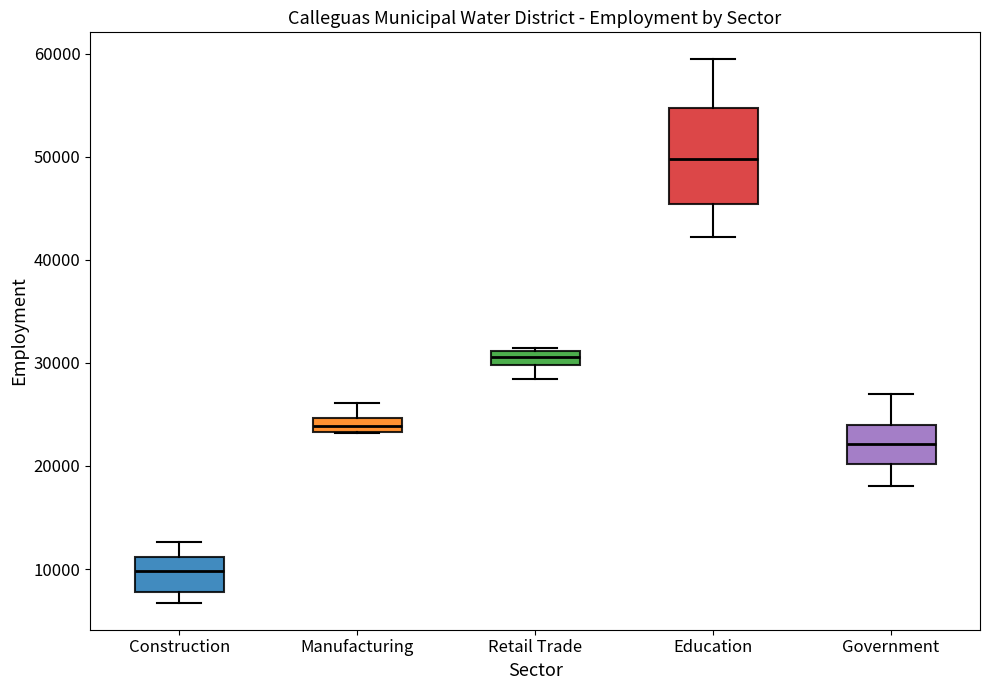

Which box's median line is the highest?

Education